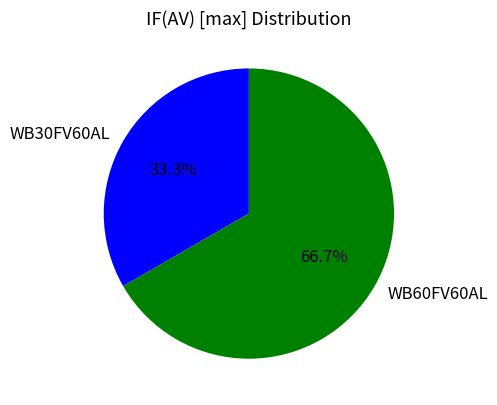

Which category has the smallest portion of the pie?

WB30FV60AL